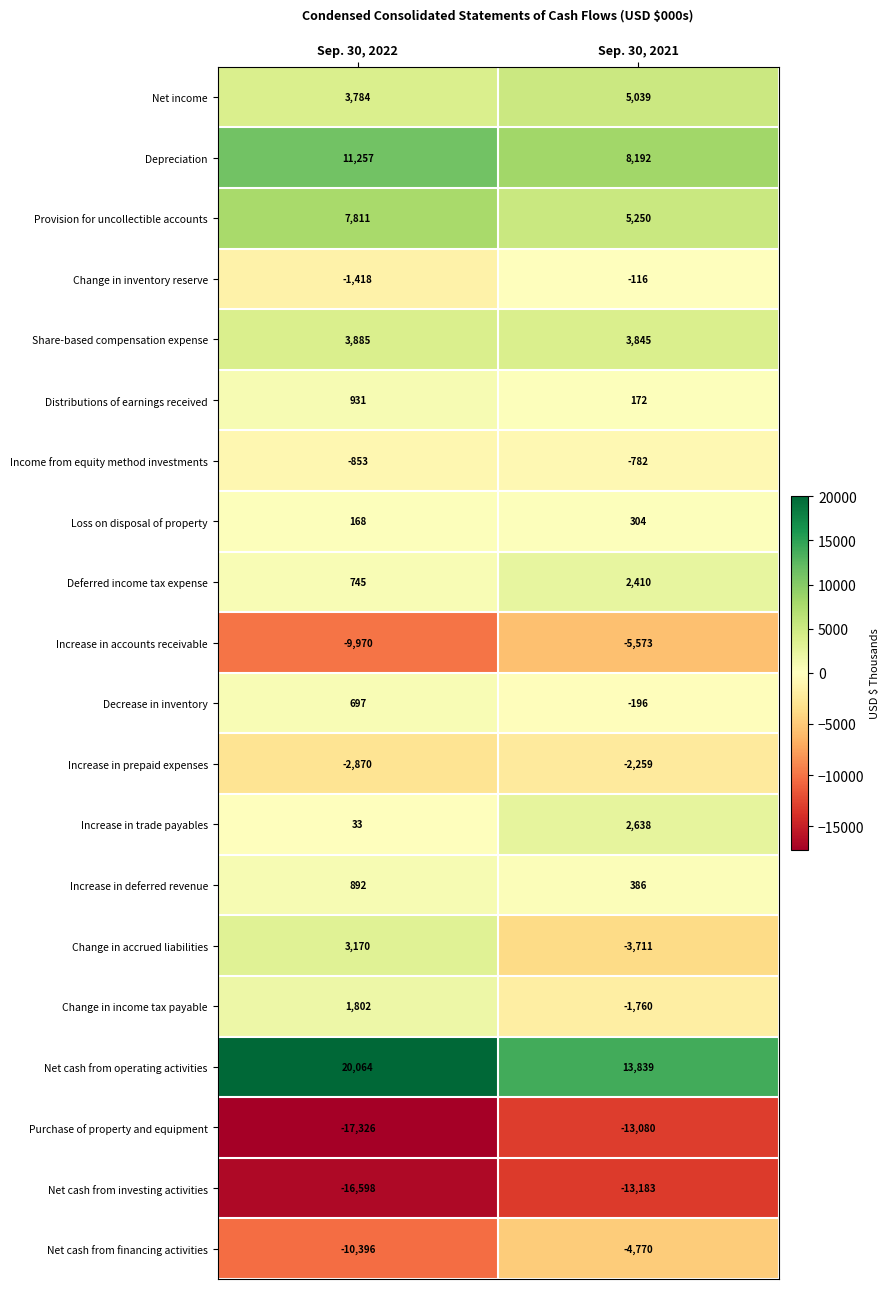

Which series has the largest total across all categories?

Net cash from operating activities